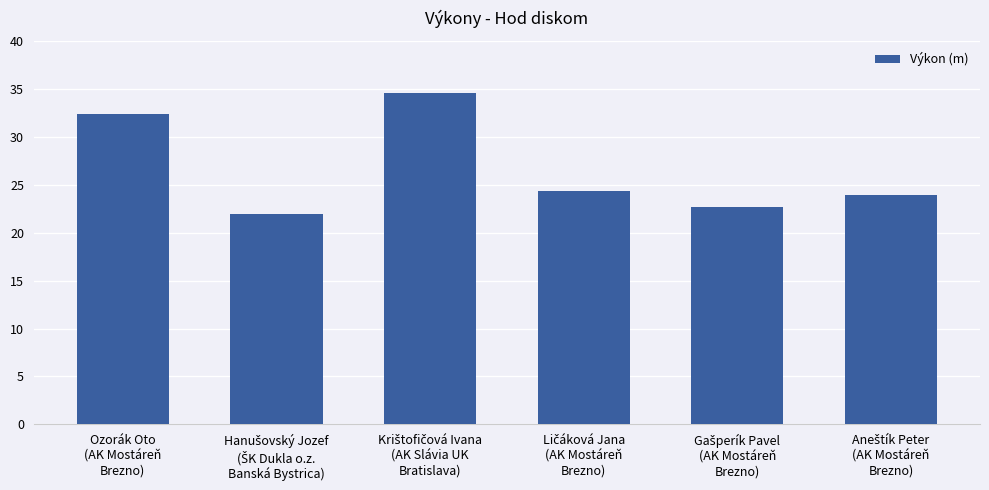

What is the maximum value shown in the chart?

34.6